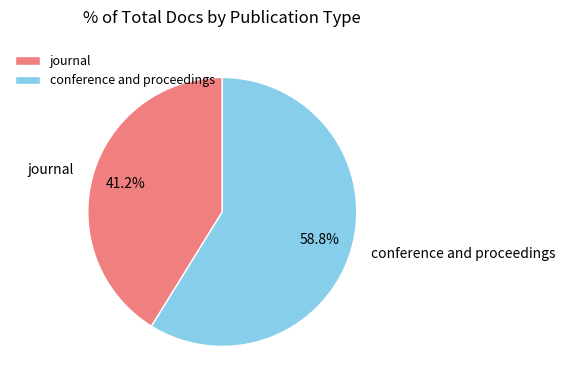

Count the number of slices in the pie.

2